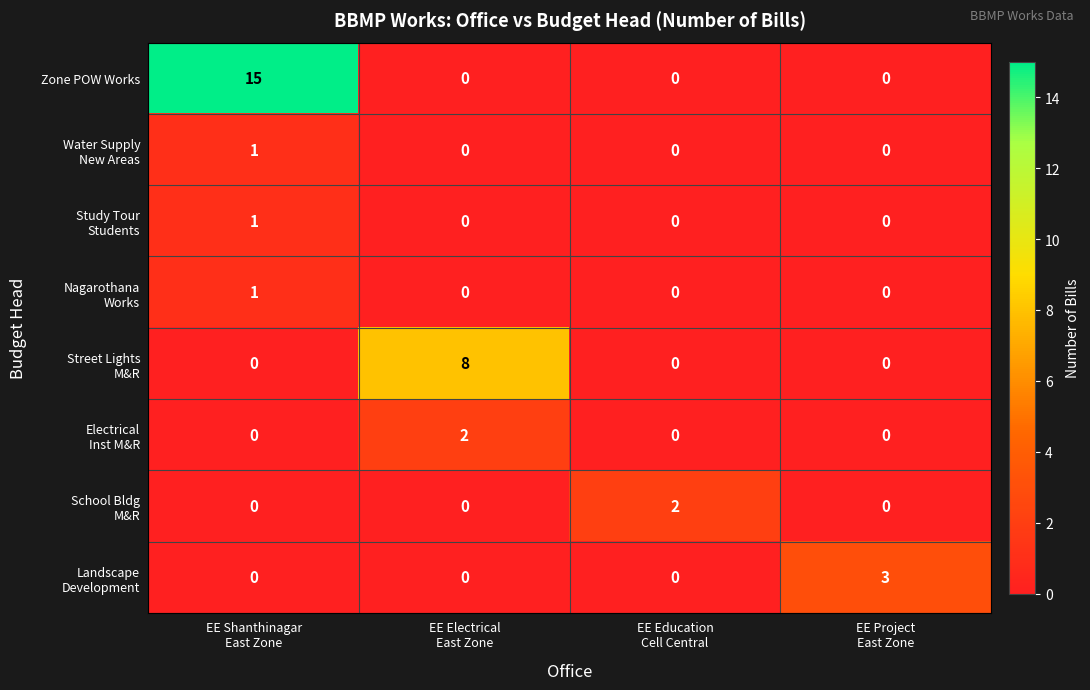

Count the number of data series in this chart.

8